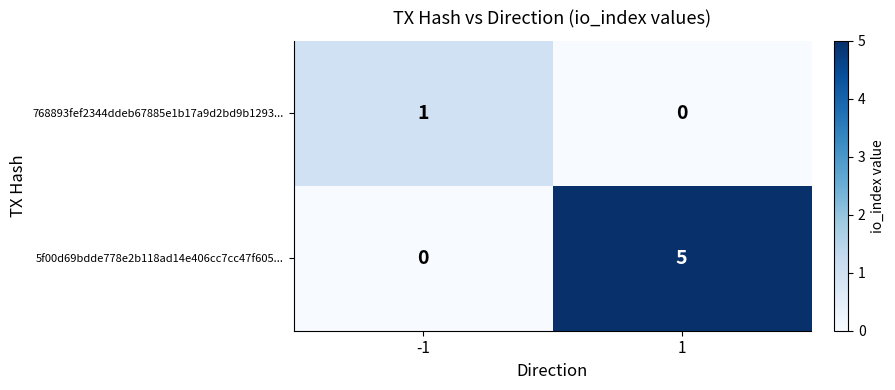

Reading right to left, transcribe all the data shown in this chart.

768893fef2344ddeb67885e1b17a9d2bd9b1293...: 0	1
5f00d69bdde778e2b118ad14e406cc7cc47f605...: 5	0